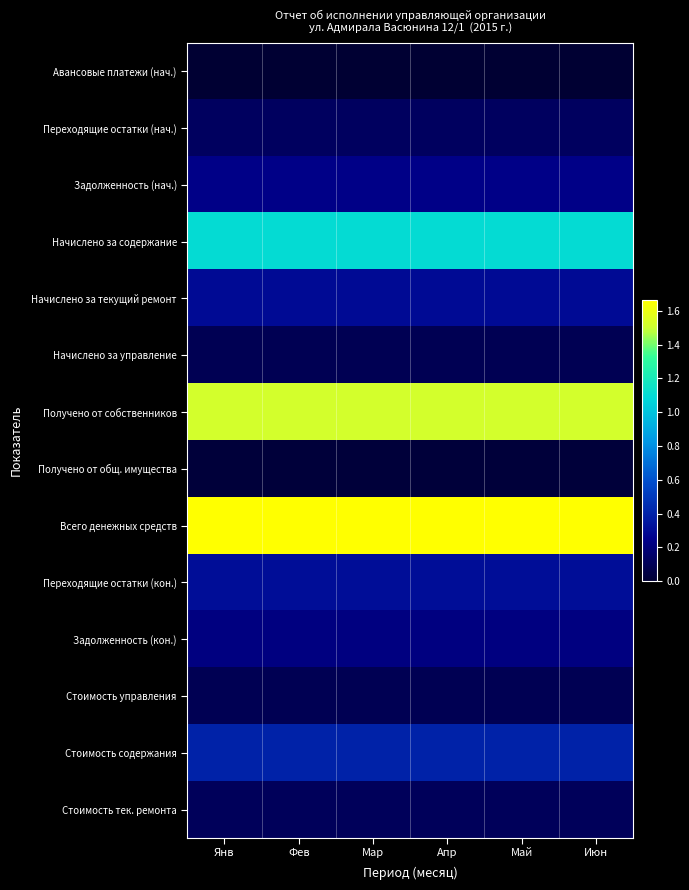

At Апр, list the series in order from largest to smallest.

Всего денежных средств, Получено от собственников, Начислено за содержание, Стоимость содержания, Переходящие остатки (кон.), Начислено за текущий ремонт, Задолженность (нач.), Задолженность (кон.), Переходящие остатки (нач.), Стоимость тек. ремонта, Начислено за управление, Стоимость управления, Получено от общ. имущества, Авансовые платежи (нач.)